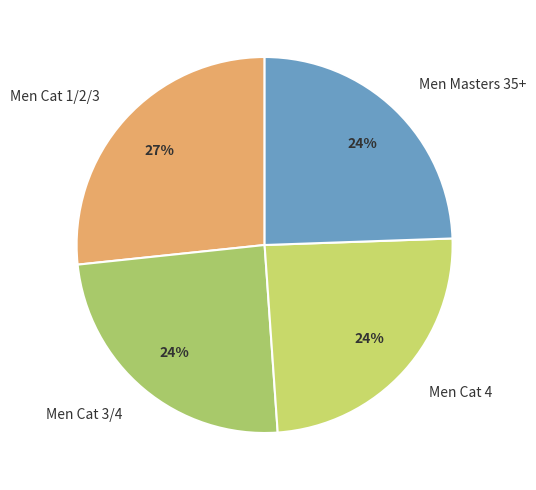

What percentage is the Men Masters 35+ slice, to the nearest percent?

24%